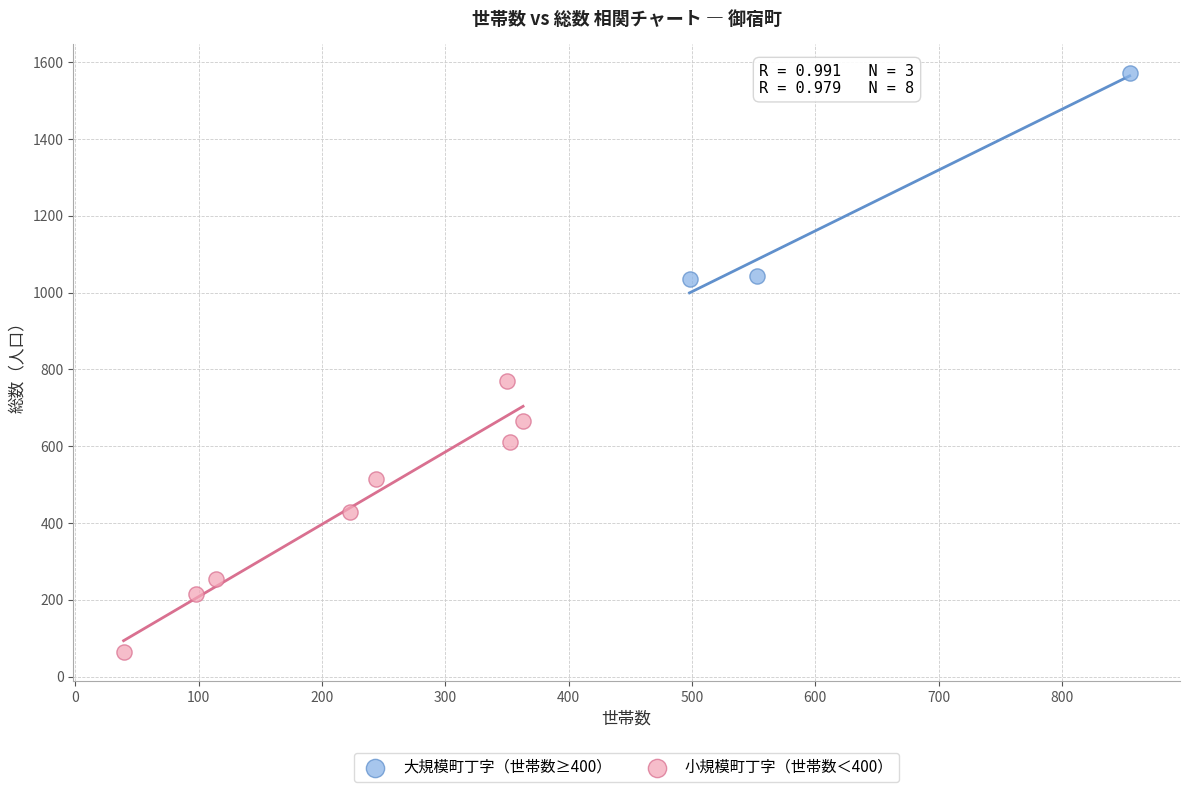

Which series has the widest spread of Y values?

小規模町丁字（世帯数＜400）